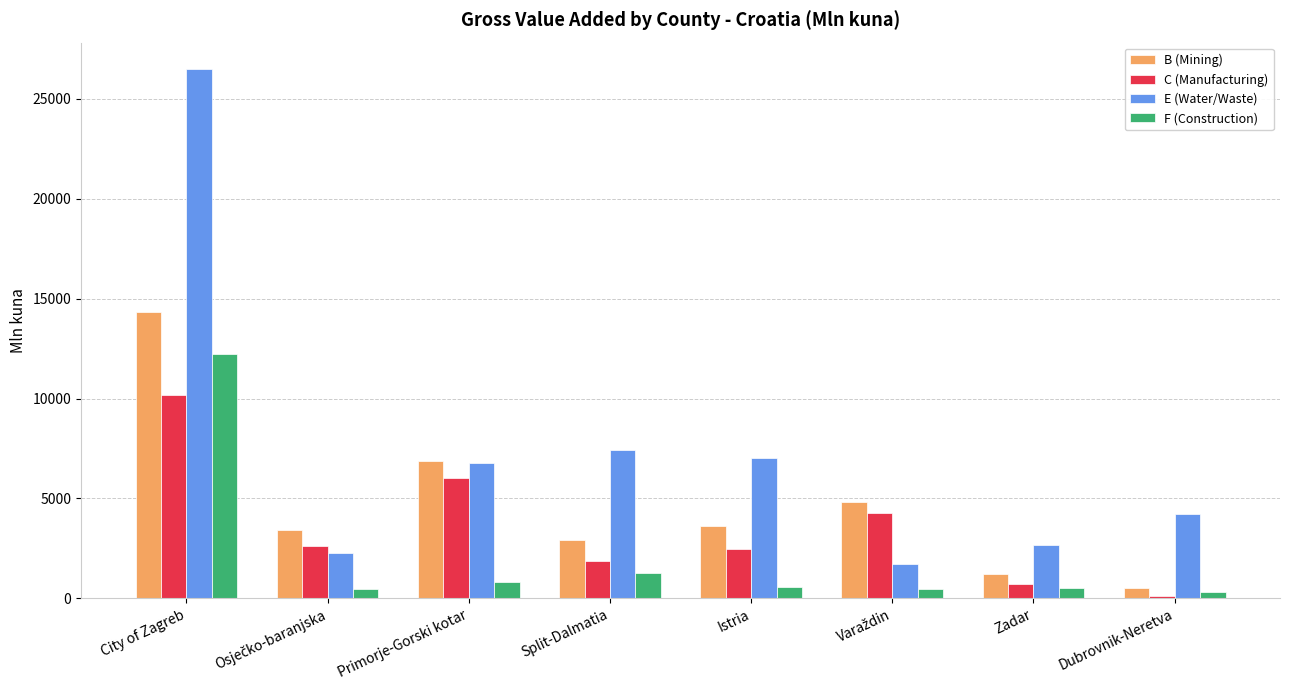

The B (Mining) series shows 1233 at Zadar. True or false?

True